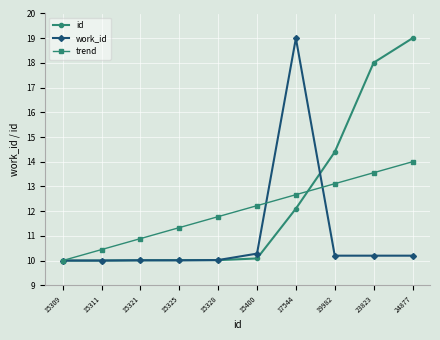

What is the minimum value shown in the chart?

10.0